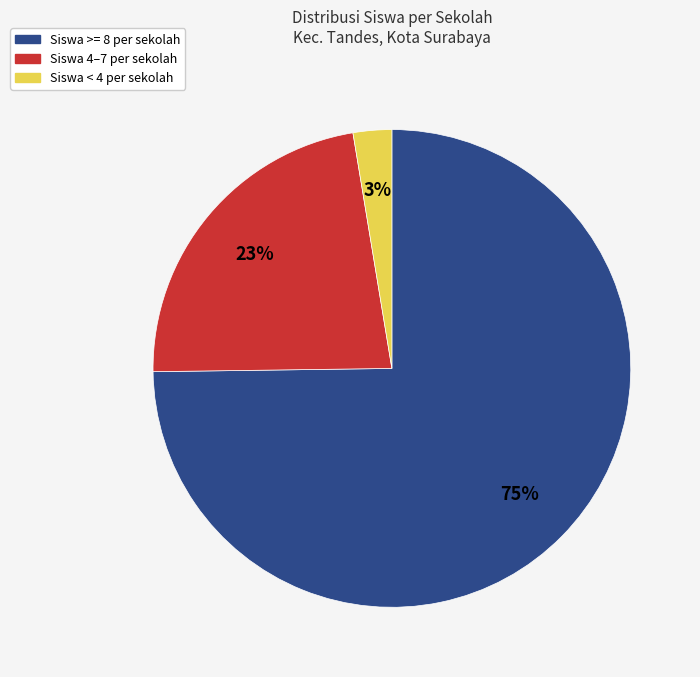

Does any single category account for the majority?

Yes